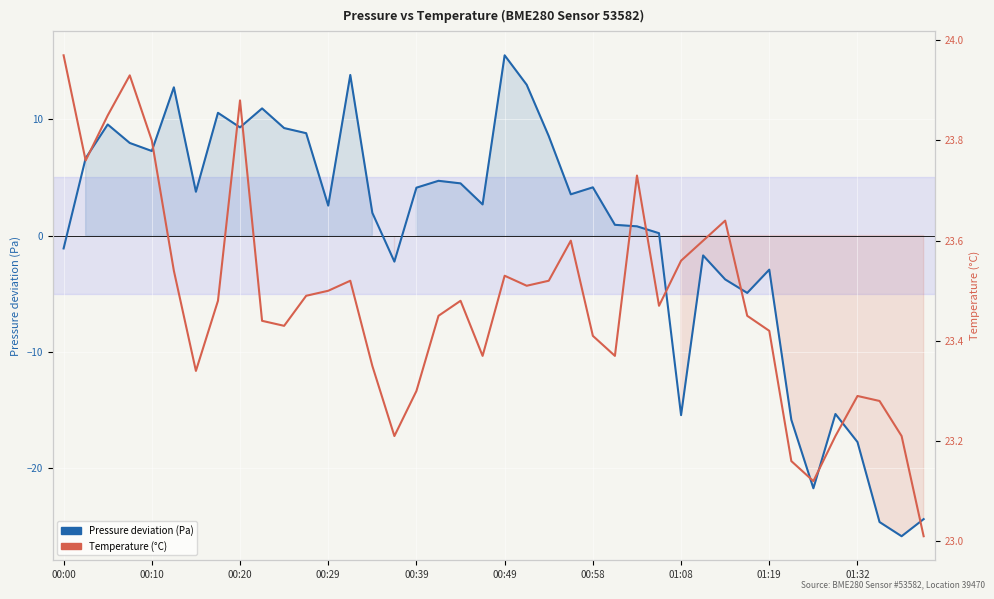

True or false: Temperature (°C) has a value of 36.2 at 17.

False